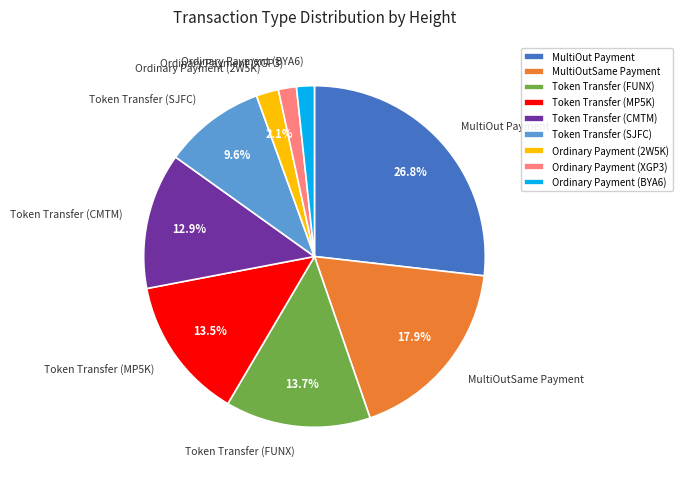

Is it true that MultiOutSame Payment is 18% of the pie?

True